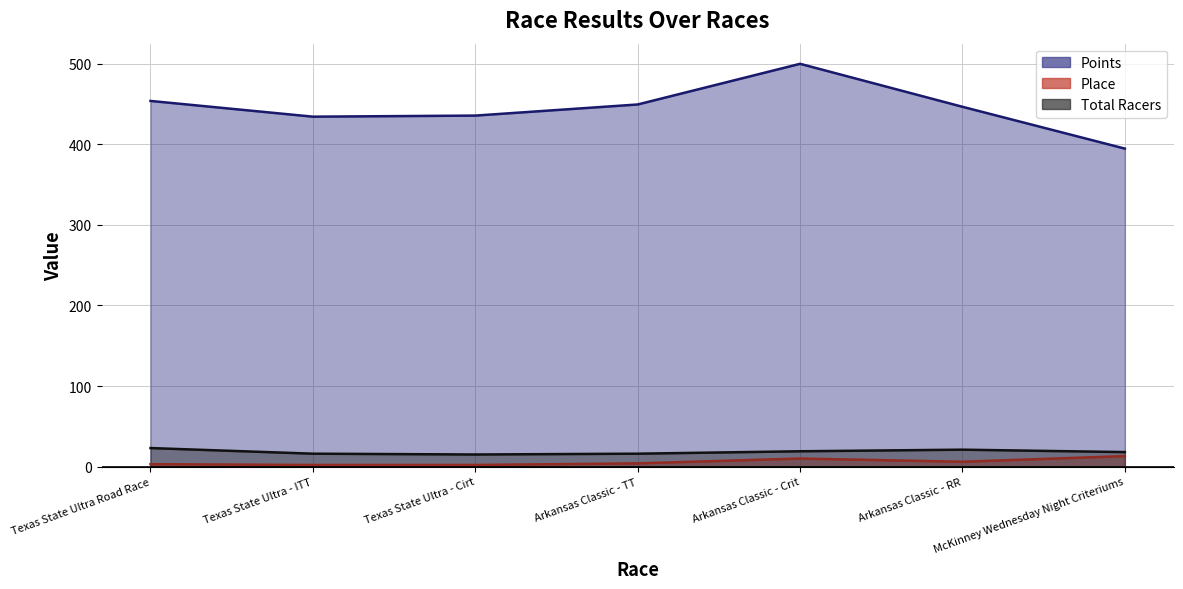

What is the difference between the Total Racers values at Texas State Ultra Road Race and Texas State Ultra - Cirt?

8.0